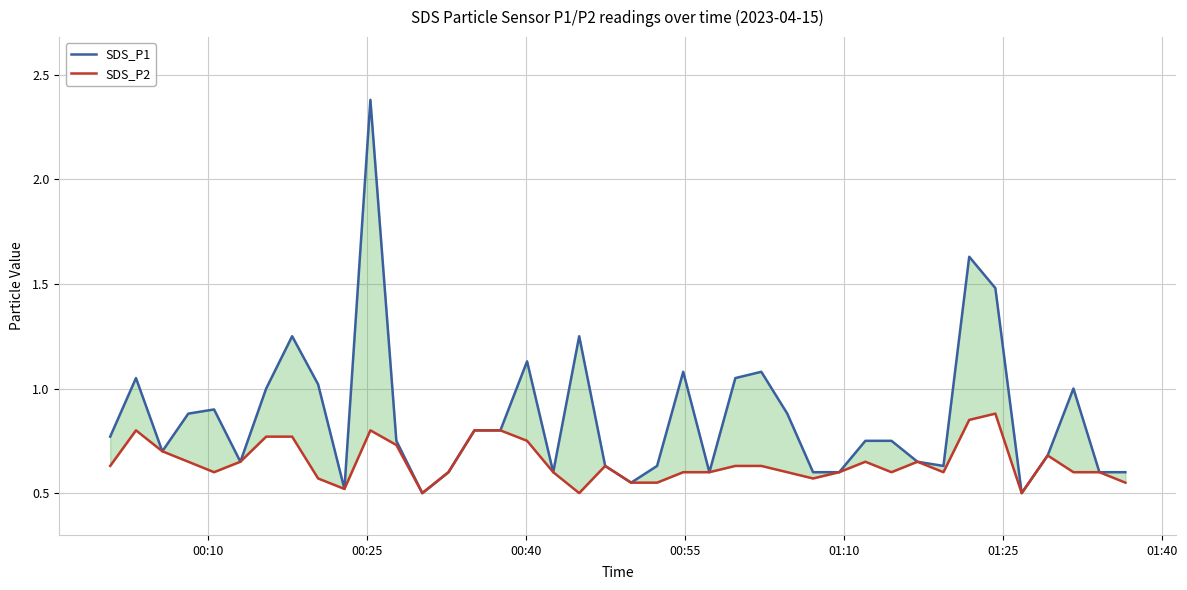

What are all the series names shown in the legend?

SDS_P1, SDS_P2